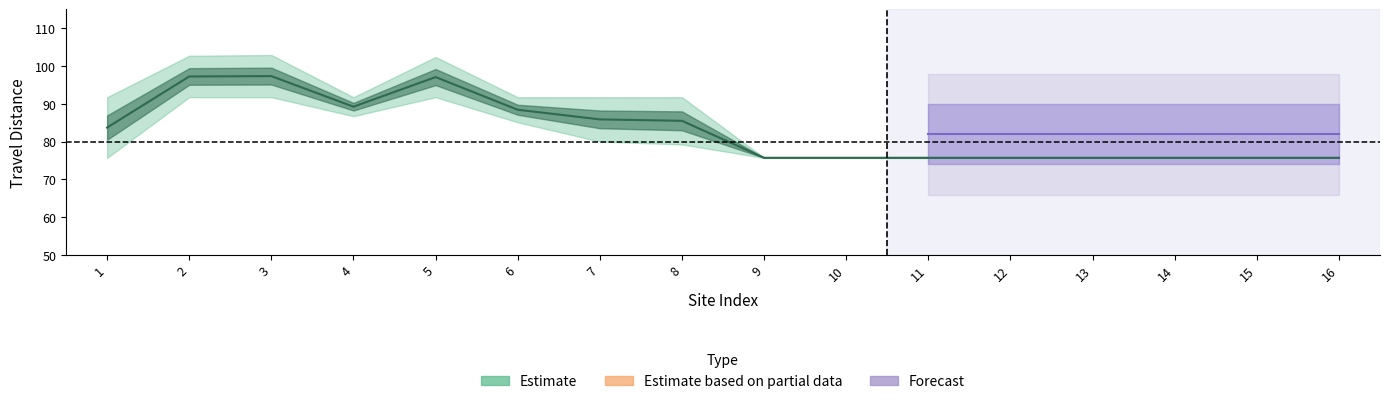

What is the sum of the Fleet Travel Distance values at 11 and 14?

151.4